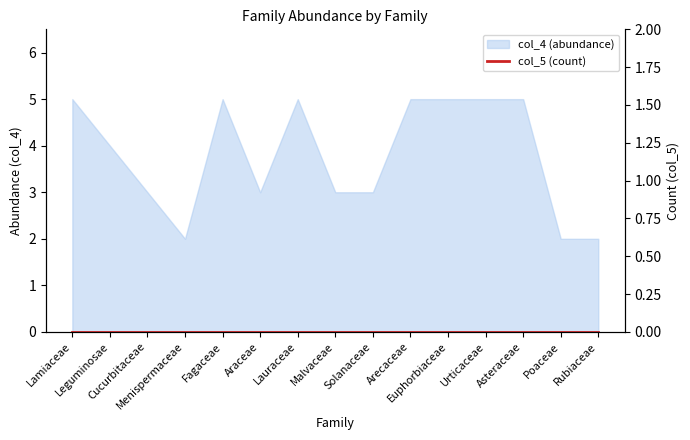

Is it true that the value at Lauraceae is 5?

True